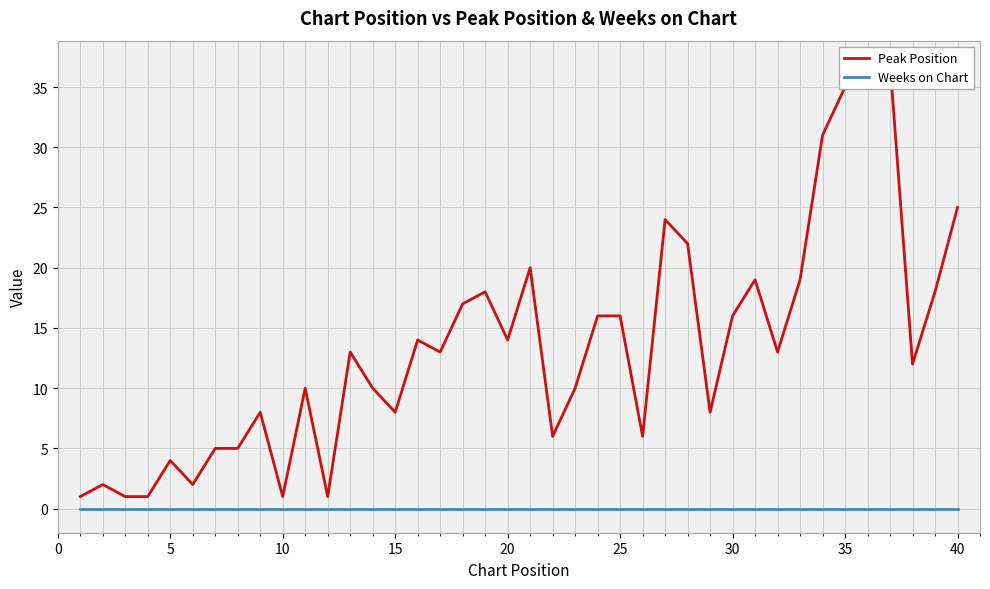

What is the difference between the highest and lowest values at 10?

1